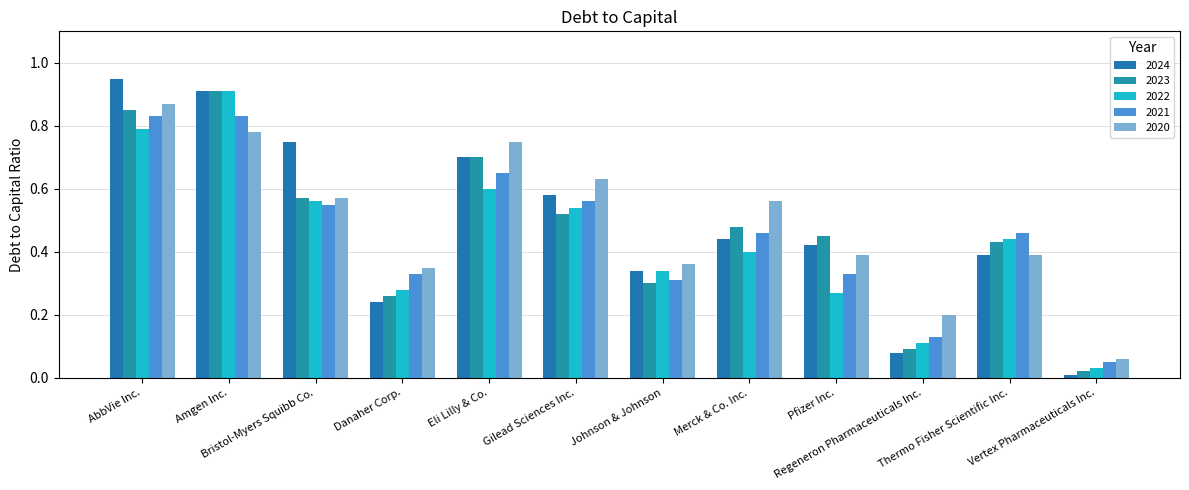

Is the value of 2024 at Vertex Pharmaceuticals Inc. greater than the value of 2023 at Bristol-Myers Squibb Co.?

No